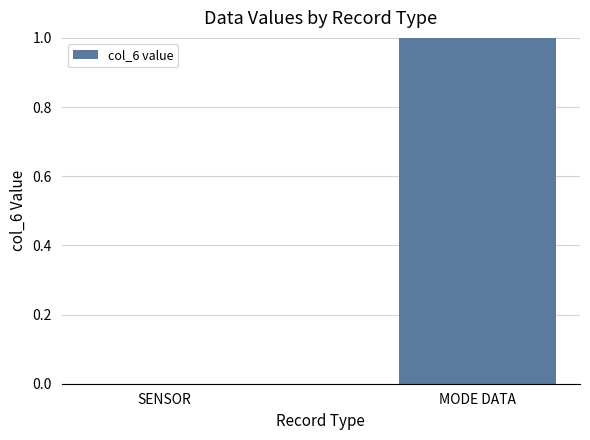

What is the change in value from SENSOR to MODE DATA?

+1